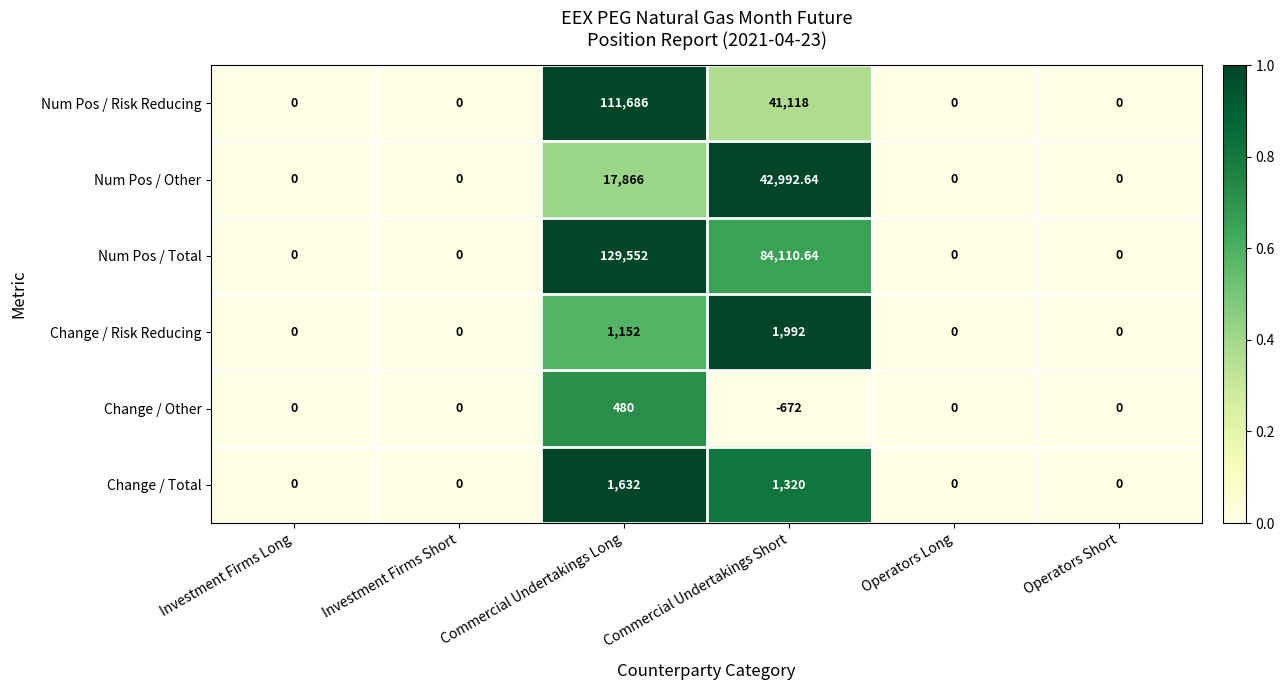

At which label is Change / Total closest to 816?

Commercial Undertakings Short